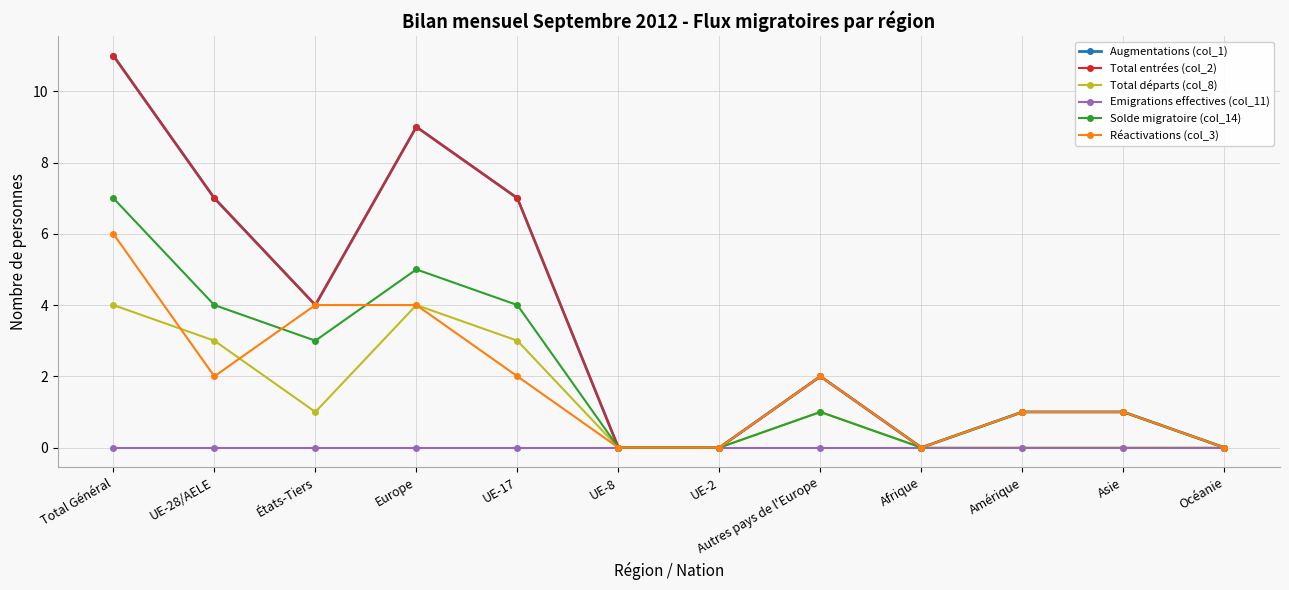

Which series has the largest range (max minus min)?

Augmentations (col_1)